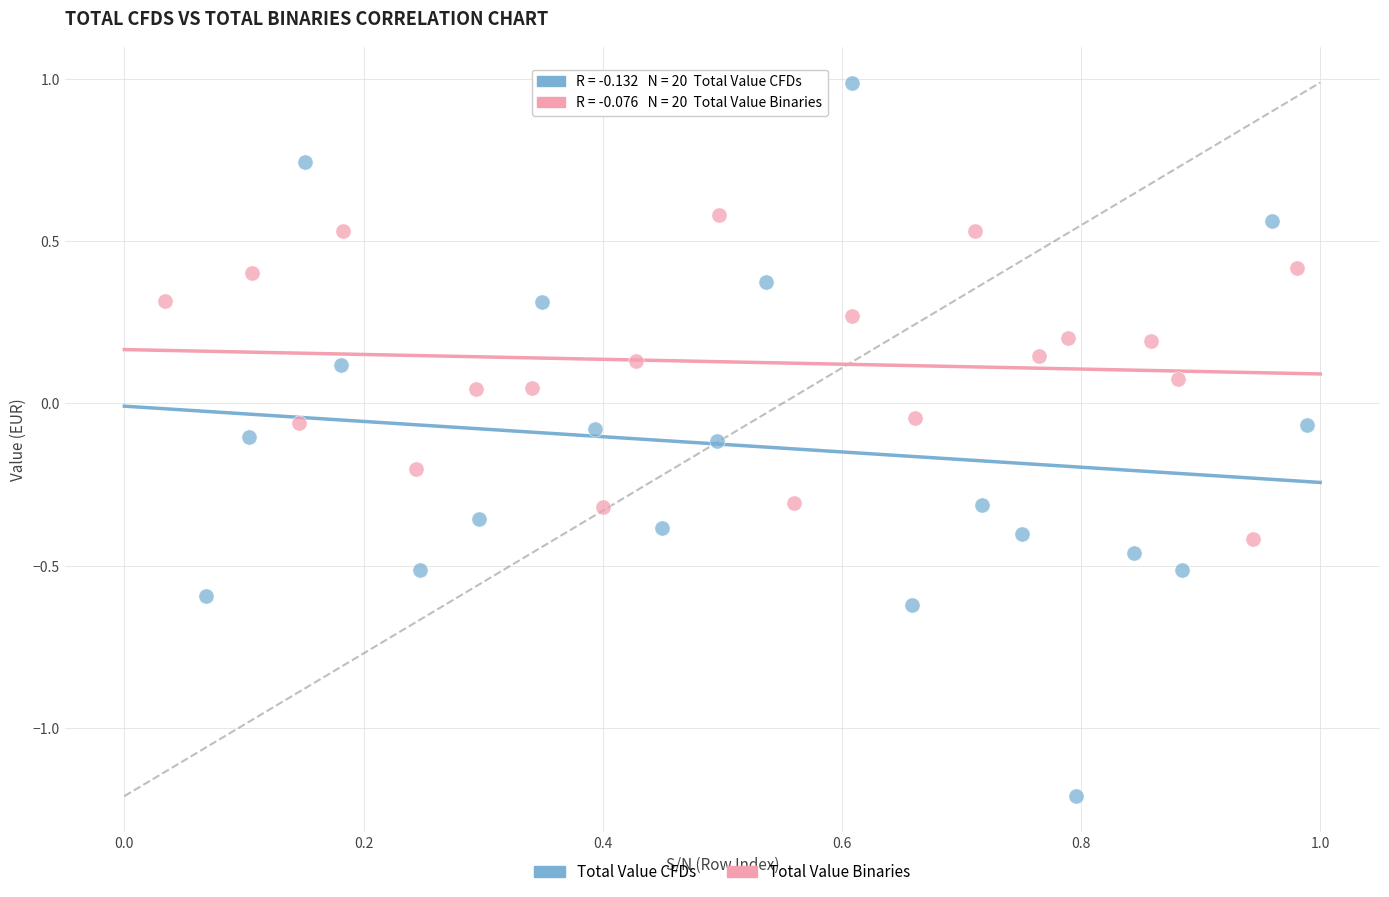

Which series reaches the minimum Y coordinate?

Total Value CFDs